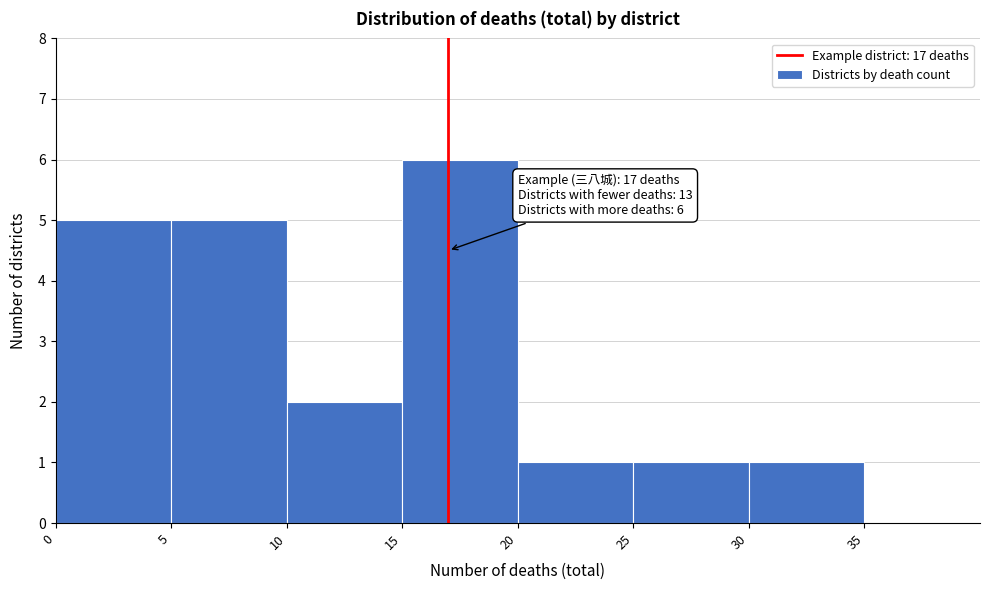

Over which range of the x-axis is the bar tallest?

15 to 20